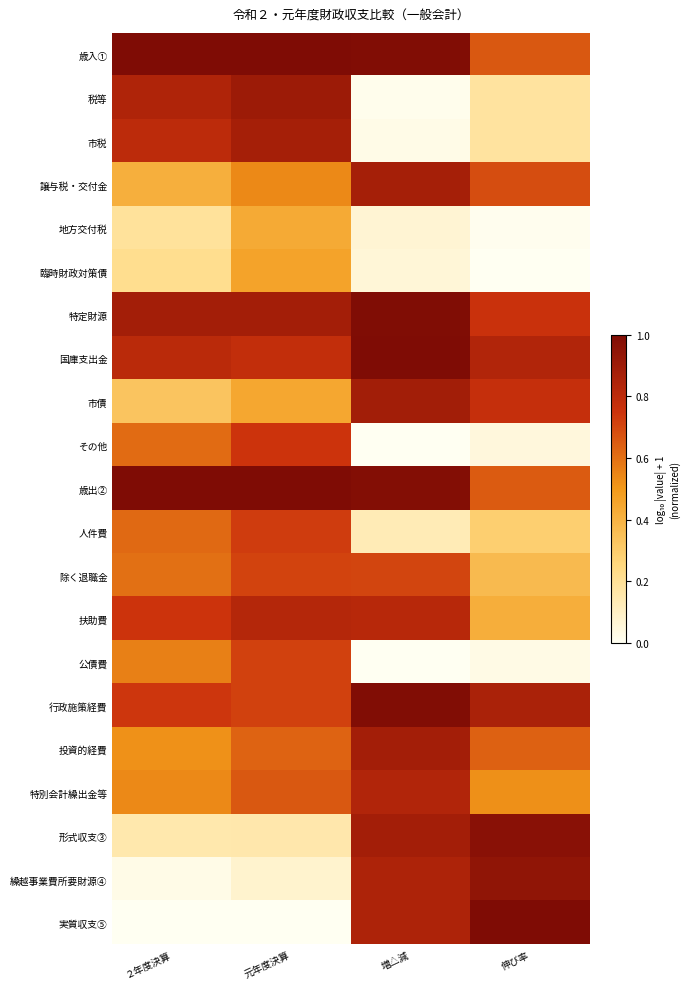

Rank the series by their maximum value, from lowest to highest.

地方交付税, 臨時財政対策債, 除く退職金, 公債費, 人件費, その他, 扶助費, 特別会計繰出金等, 市税, 譲与税・交付金, 投資的経費, 市債, 税等, 繰越事業費所要財源④, 形式収支③, 行政施策経費, 特定財源, 歳出②, 歳入①, 国庫支出金, 実質収支⑤